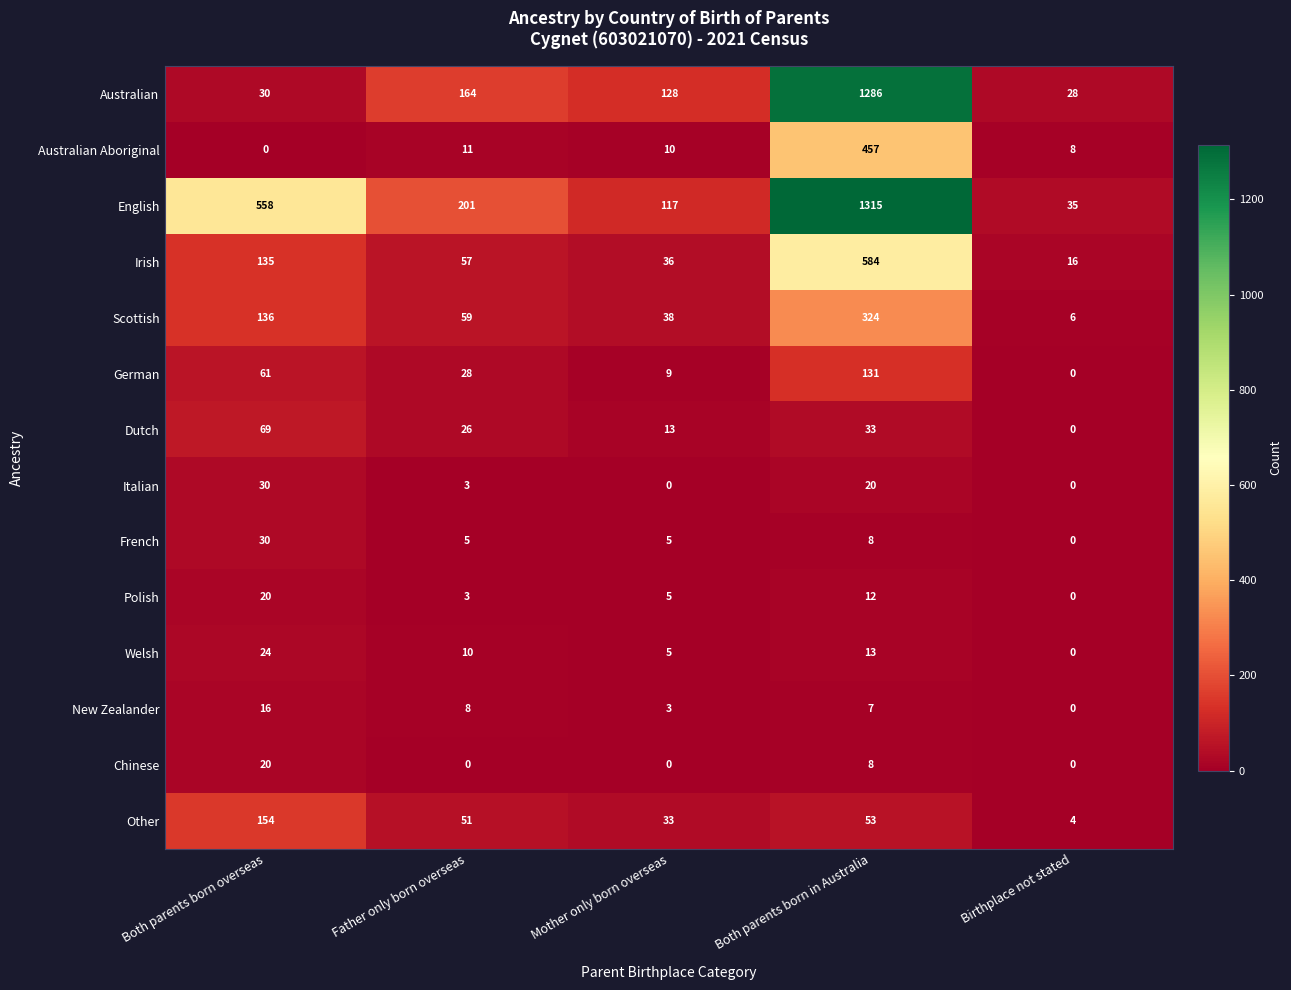

Between Mother only born overseas and Birthplace not stated, which series saw the biggest shift?

Australian